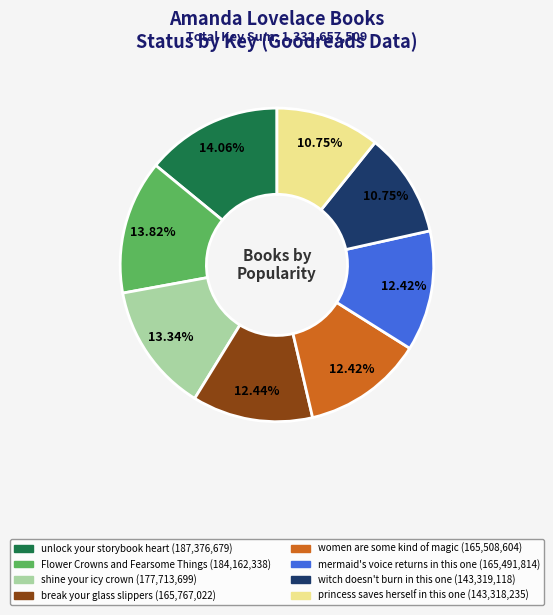

Is it true that unlock your storybook heart is 8% of the pie?

False